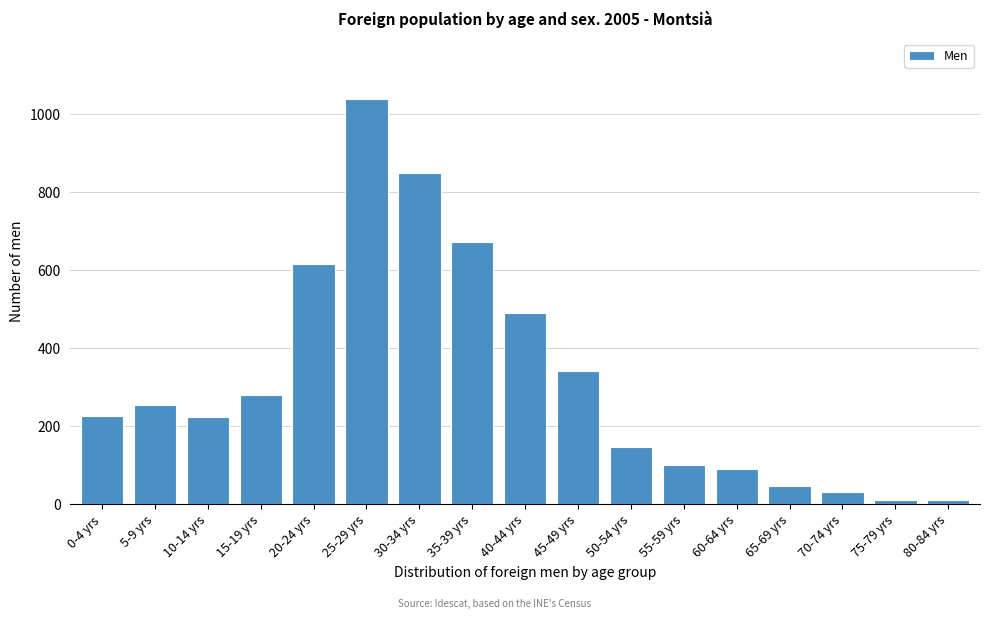

True or false: the data shows 490 at 40-44 yrs.

True